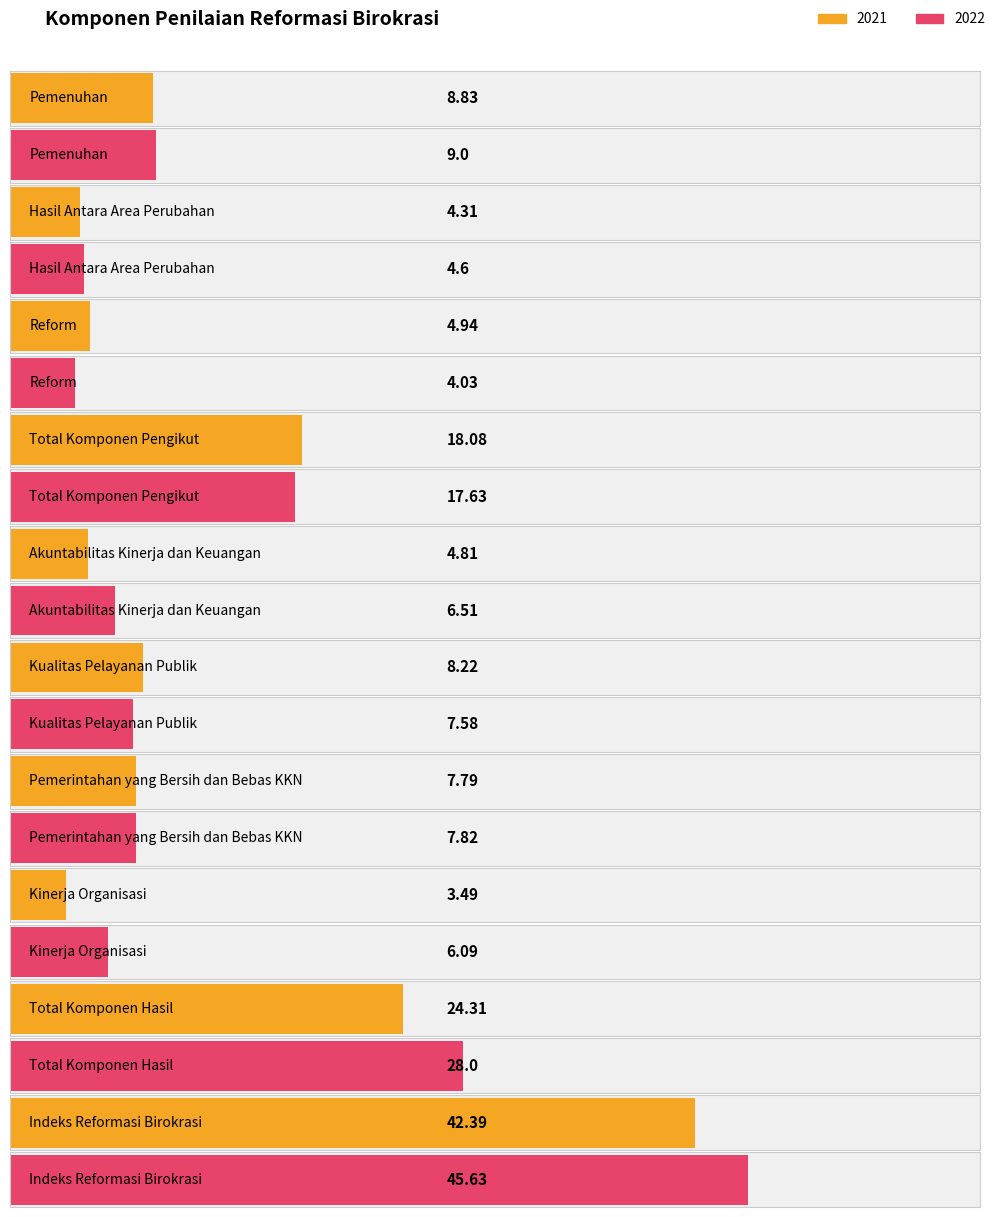

What is the value of the 2022 bar at the 9th from the left?

28.0